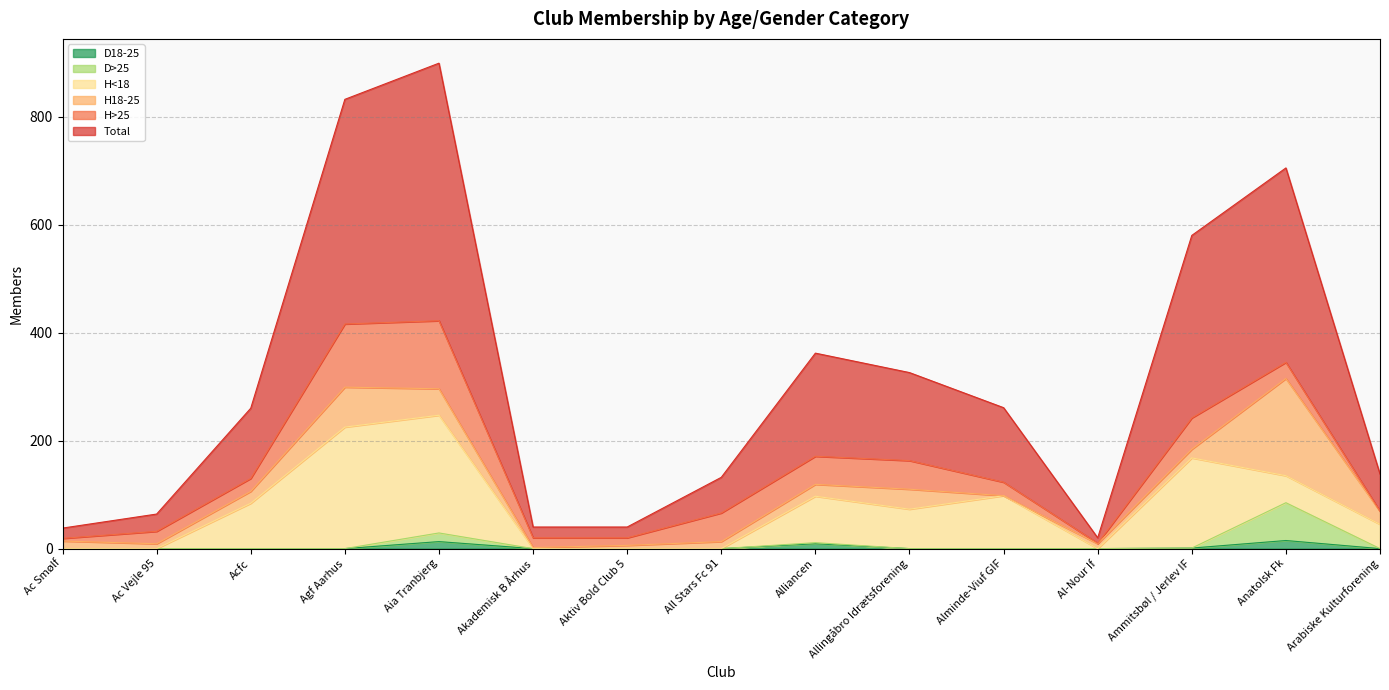

True or false: D18-25 and D>25 cross at least once.

False